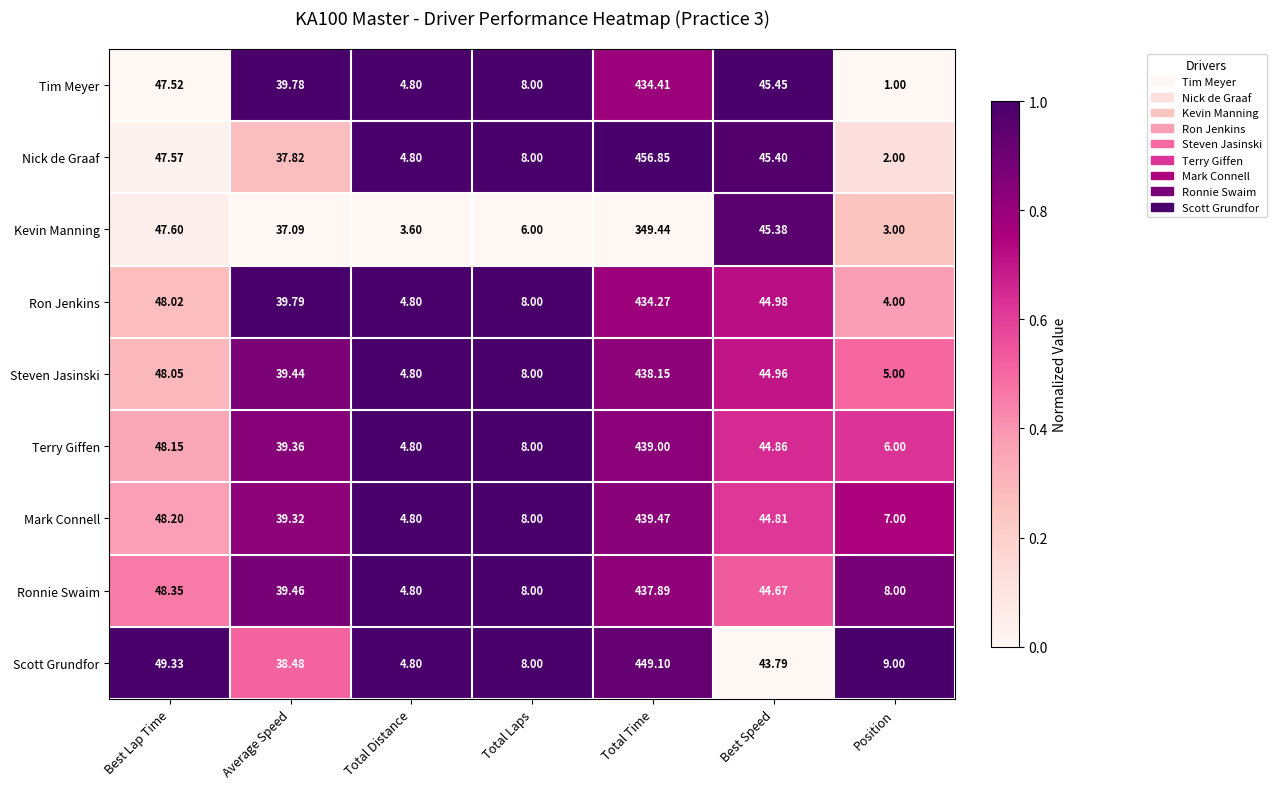

Which series changed the most between Best Lap Time and Total Distance?

Scott Grundfor